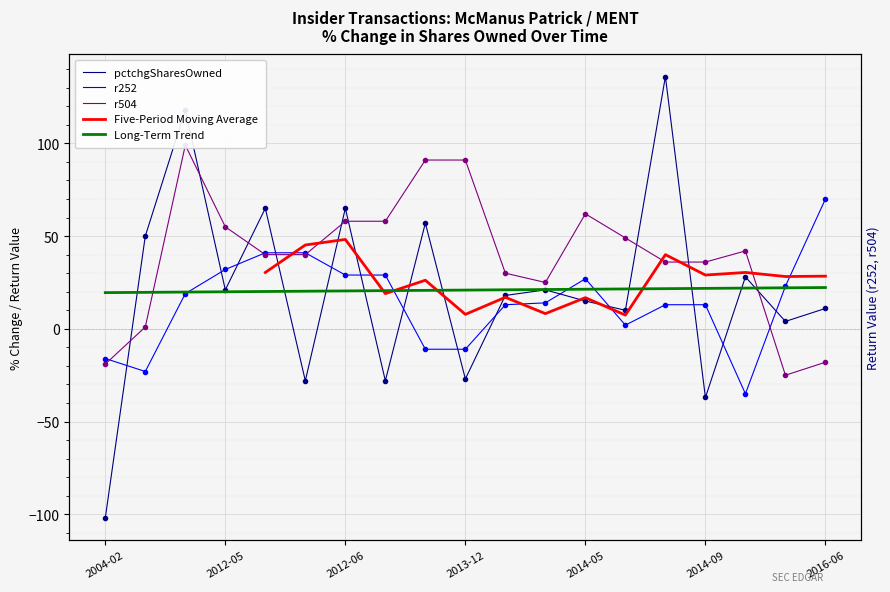

At which category is the sum across all series the highest?

2008-12-30